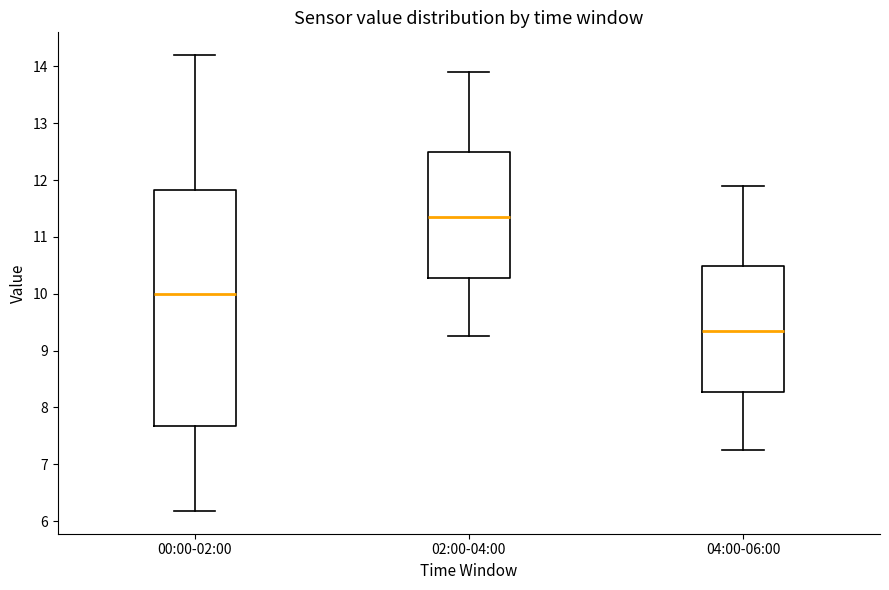

Reading left to right, read every box against the y-axis: the position of its median line, the range the box covers, and the ends of its whiskers. The values are not printed on the chart, so give them approximately, as read against the axis.

00:00-02:00: median 10.0, box 7.7 to 11.8, whiskers 6.2 to 14.2
02:00-04:00: median 11.4, box 10.3 to 12.5, whiskers 9.3 to 13.9
04:00-06:00: median 9.4, box 8.3 to 10.5, whiskers 7.3 to 11.9